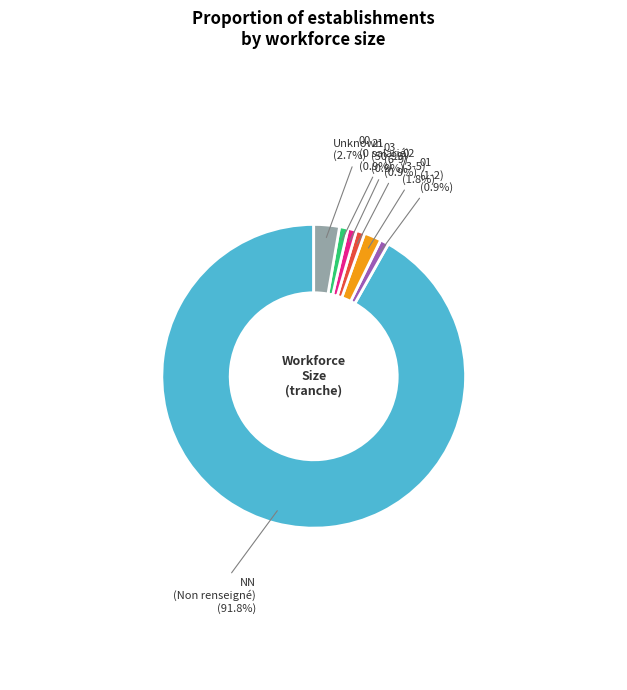

Is there a majority slice in this chart?

Yes